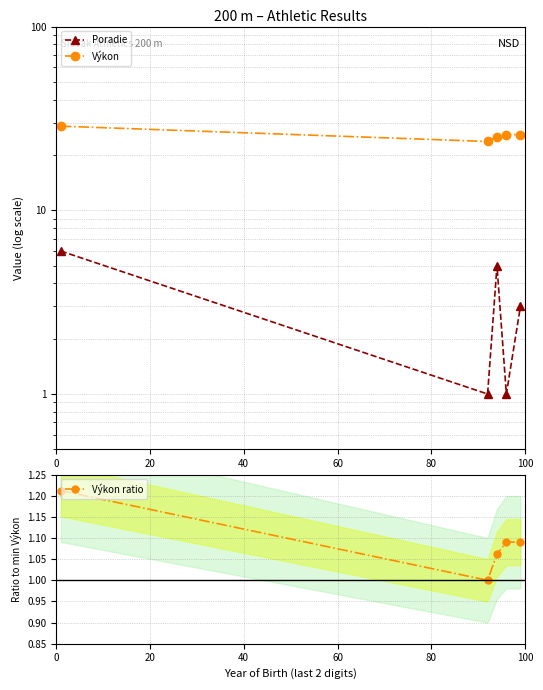

True or false: Výkon ratio has more than 1 interior local peaks.

False